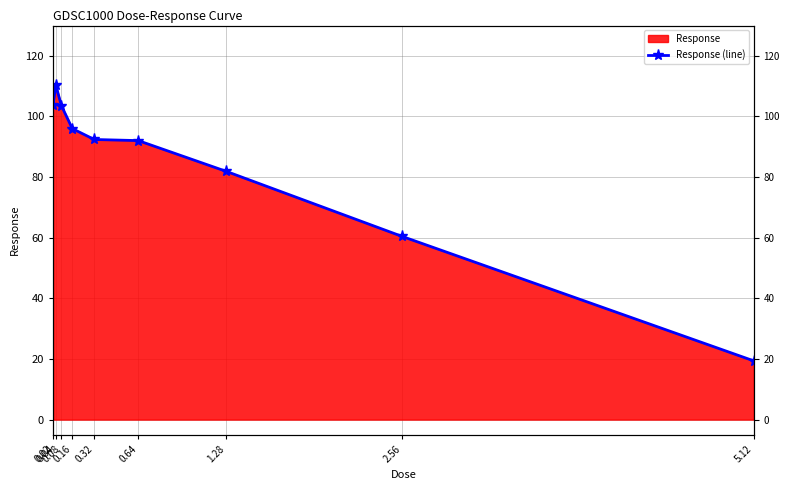

What is the label of the 9th point from the left?

5.12